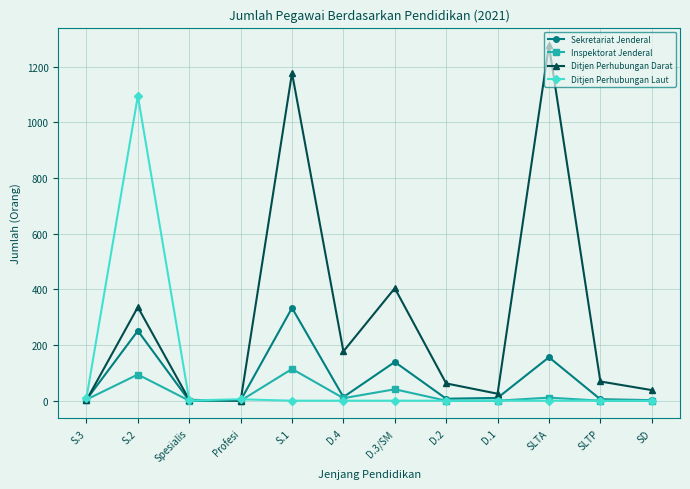

Which series has the largest range (max minus min)?

Ditjen Perhubungan Darat